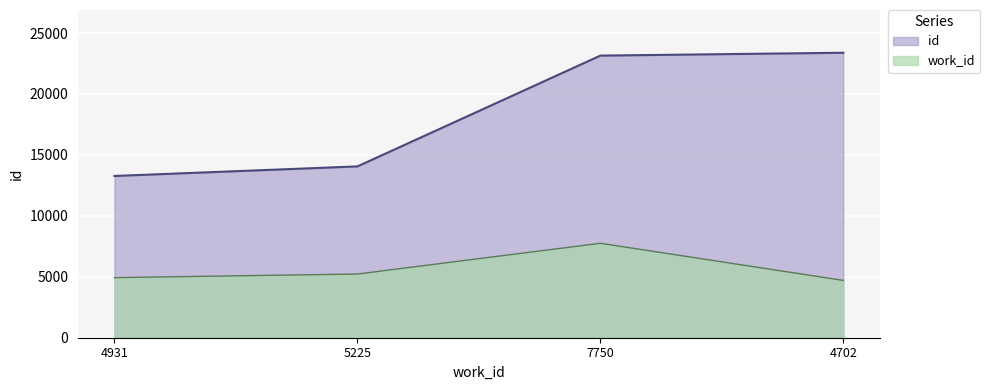

What is the sum of all work_id values?

22608